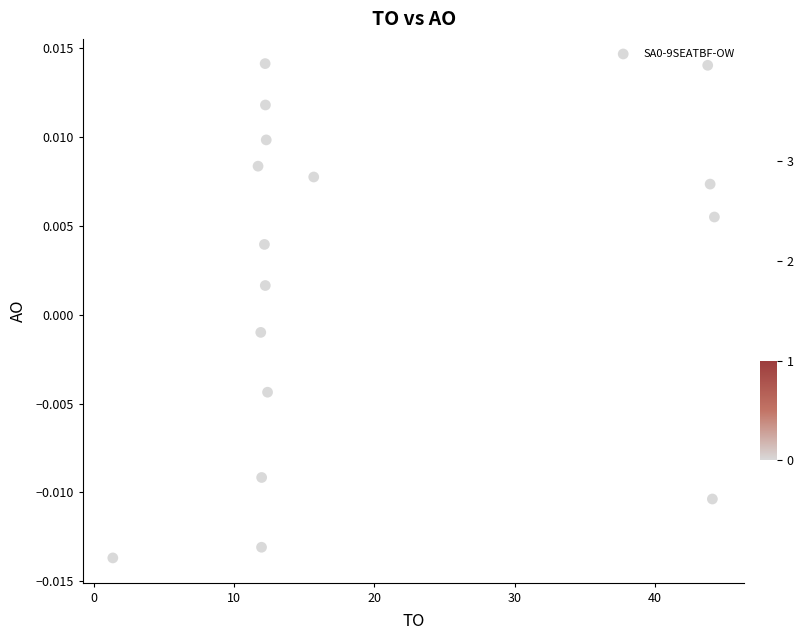

What is the range of X values (max minus min)?

42.9